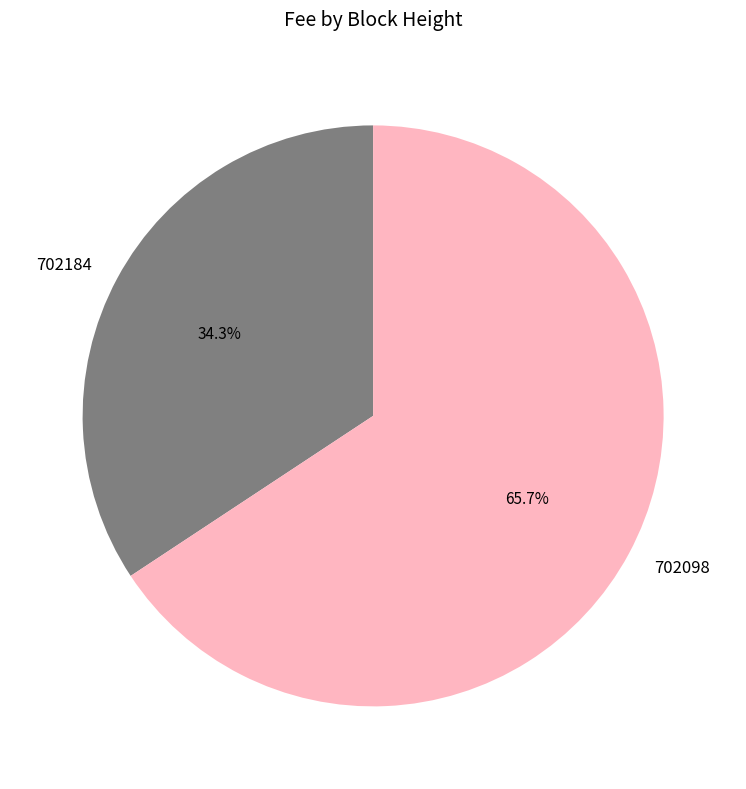

How many segments does this pie chart have?

2